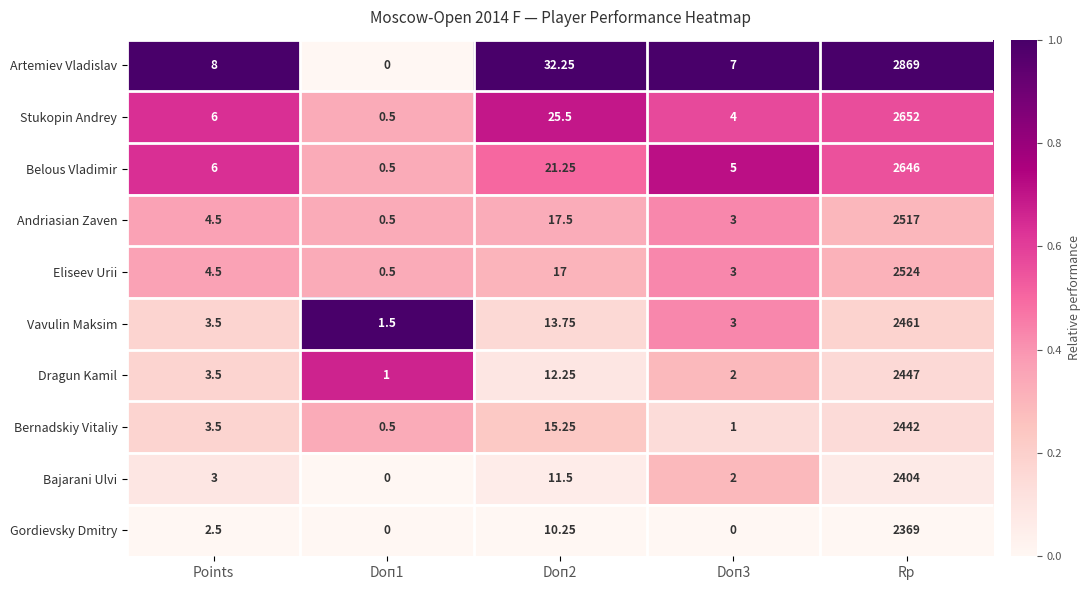

Is the value of Eliseev Urii at Rp greater than the value of Andriasian Zaven at Doп1?

Yes